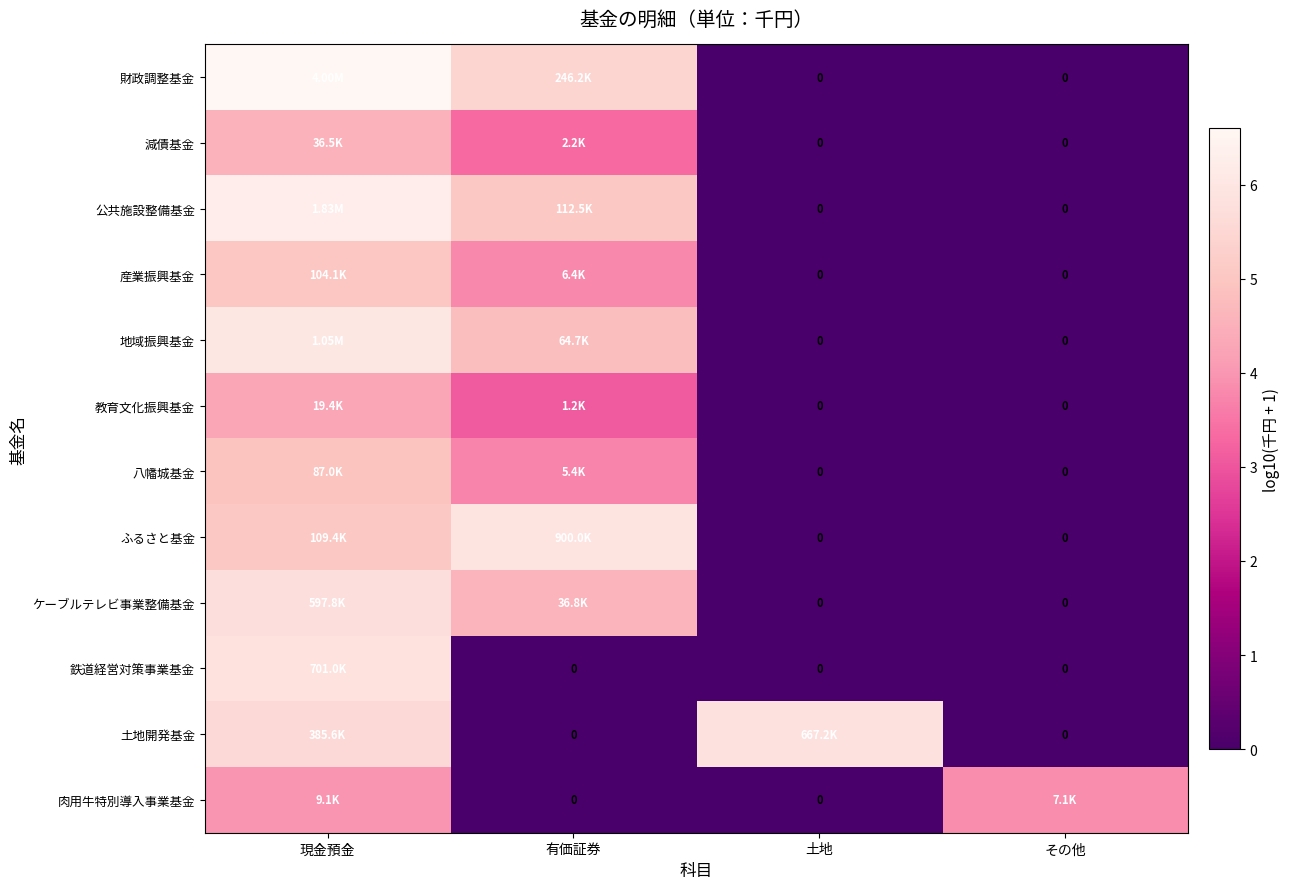

Which has a higher value, その他 or 土地?

その他